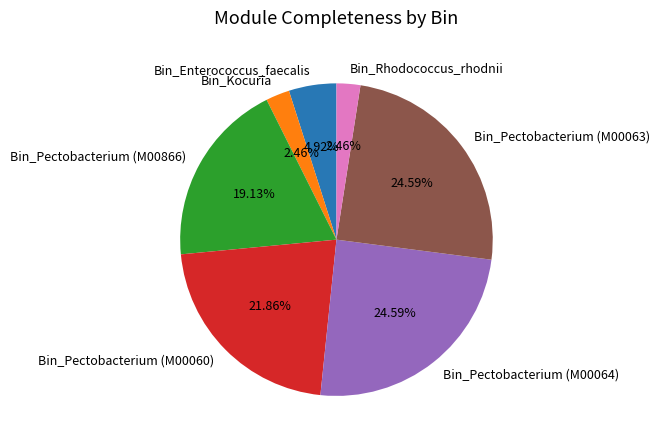

Between Bin_Pectobacterium (M00063) and Bin_Enterococcus_faecalis, which is larger?

Bin_Pectobacterium (M00063)